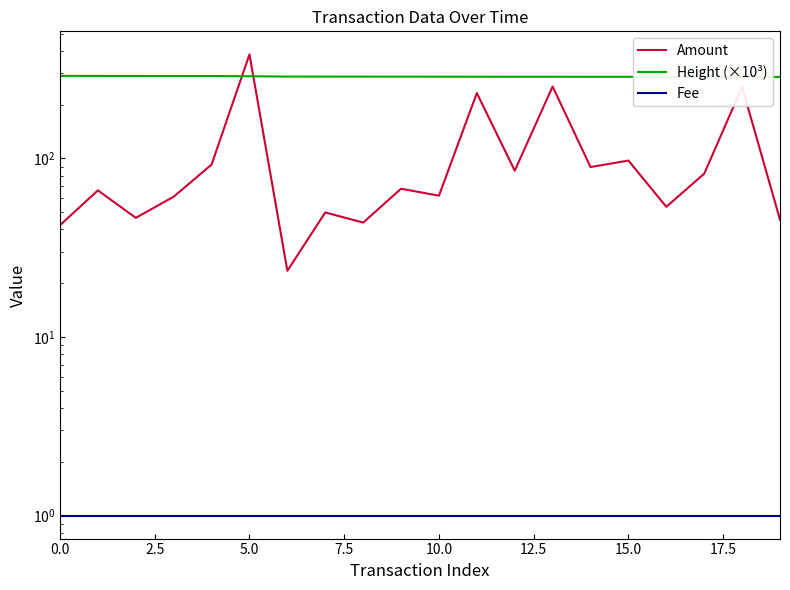

True or false: Height (×10³) has more than 0 interior local peaks.

False